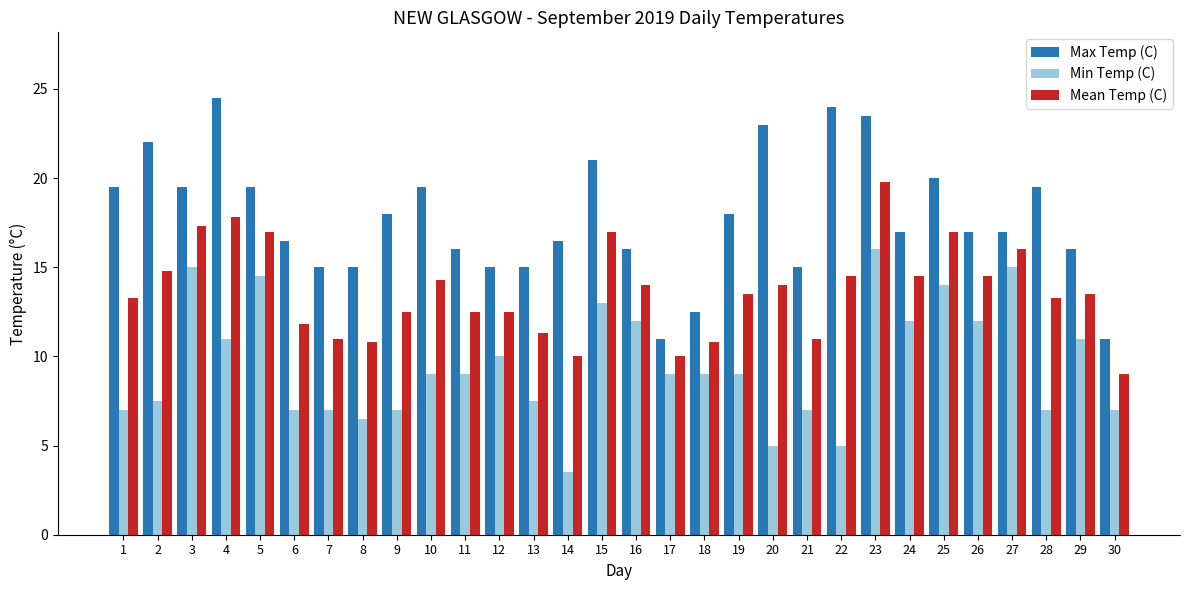

Are the bars horizontal?

No